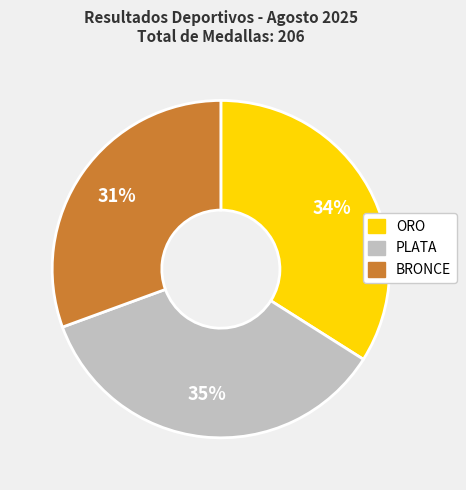

How many segments does this pie chart have?

3